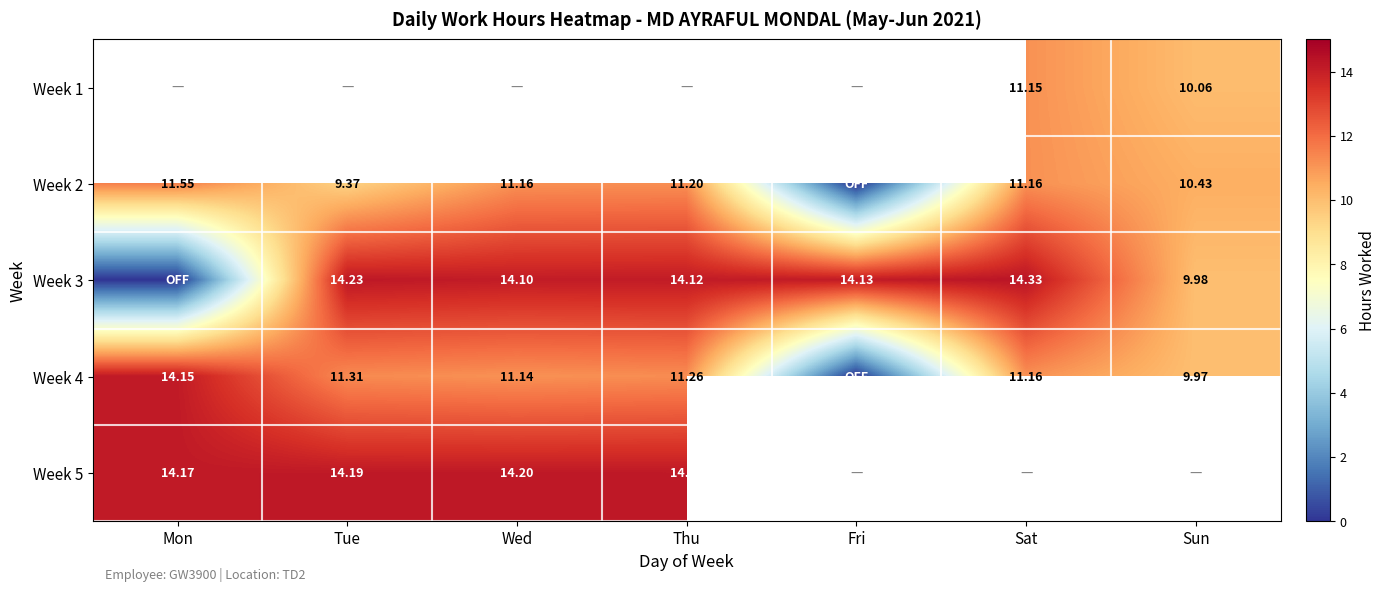

Is the value of Week 1 at Sun greater than the value of Week 4 at Sun?

Yes